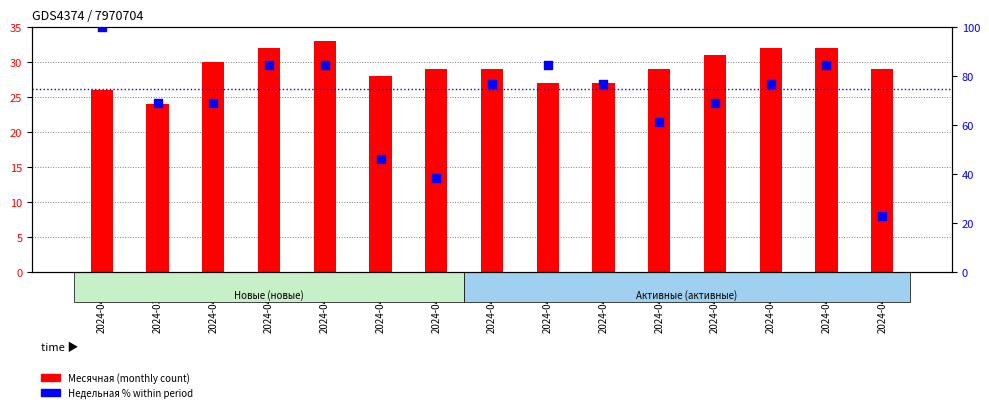

At which category is the sum across all series the highest?

2024-04-06